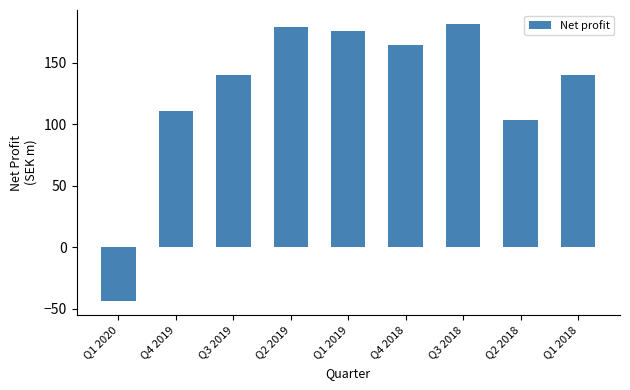

True or false: the data shows 103.4 at Q2 2018.

True